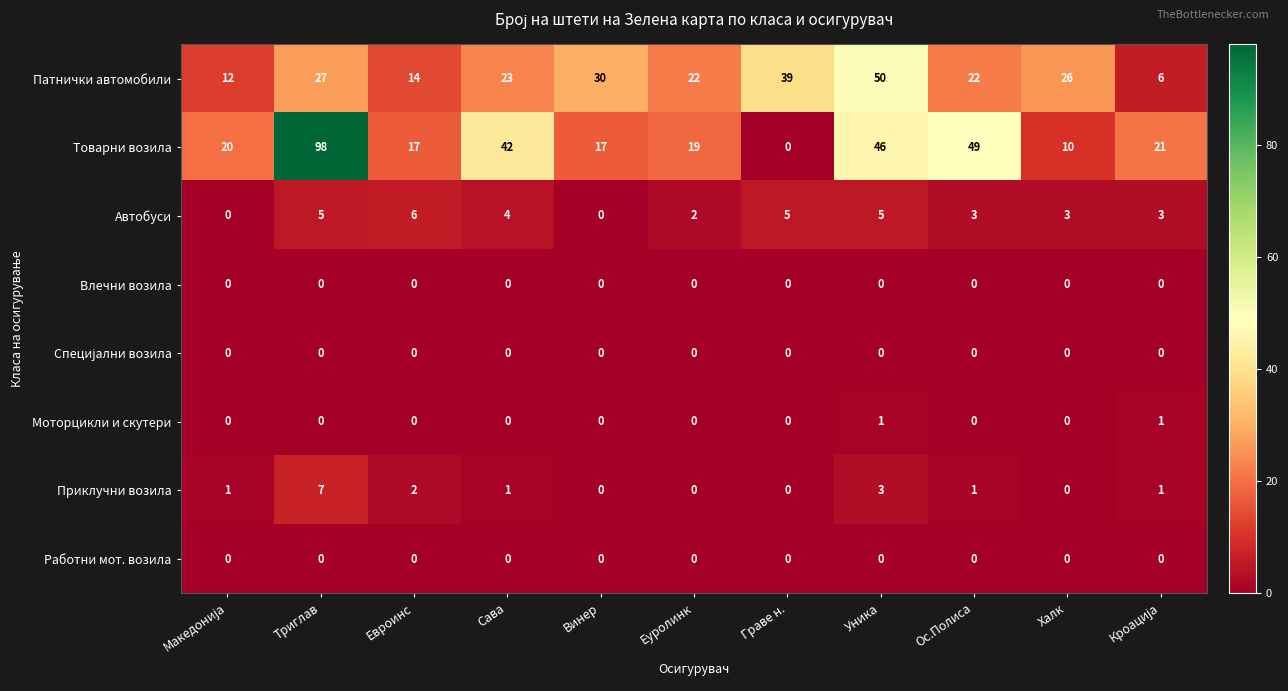

True or false: Приклучни возила has a value of 4 at Уника.

False